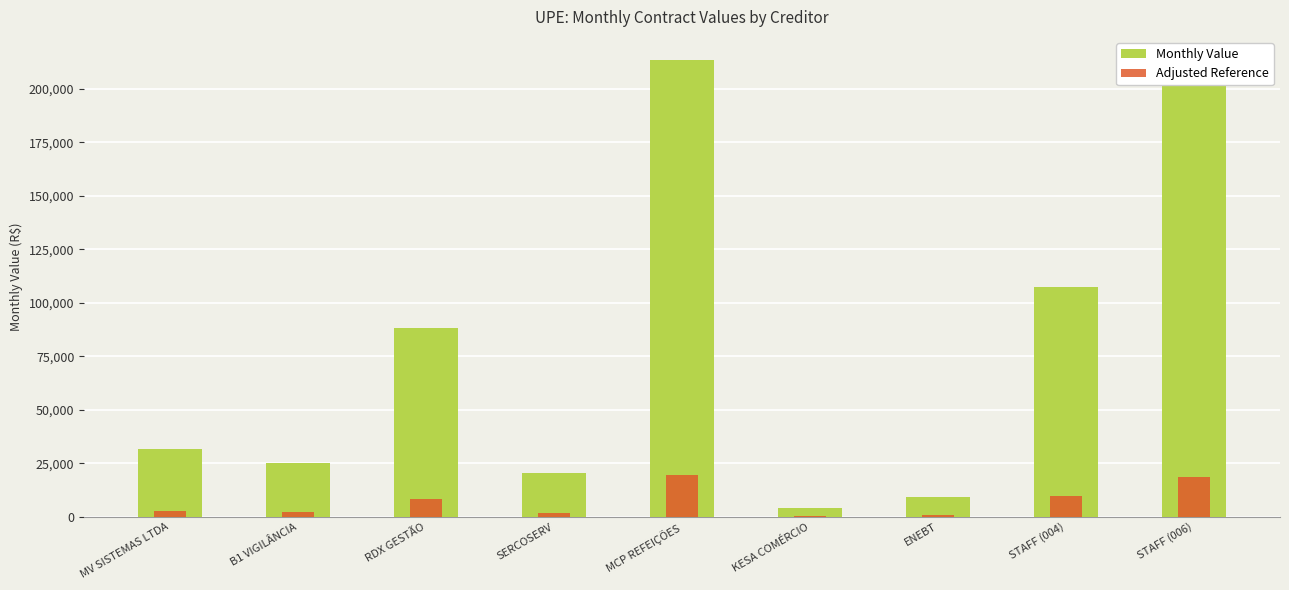

What is the difference between the maximum and minimum values in the Adjusted Reference series?

19215.5